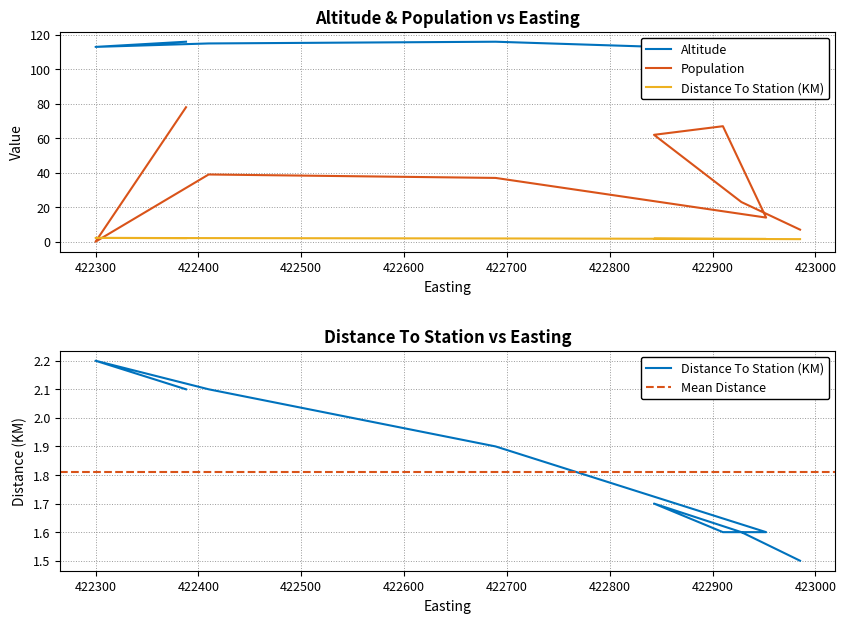

How many values in Population are above zero?

8